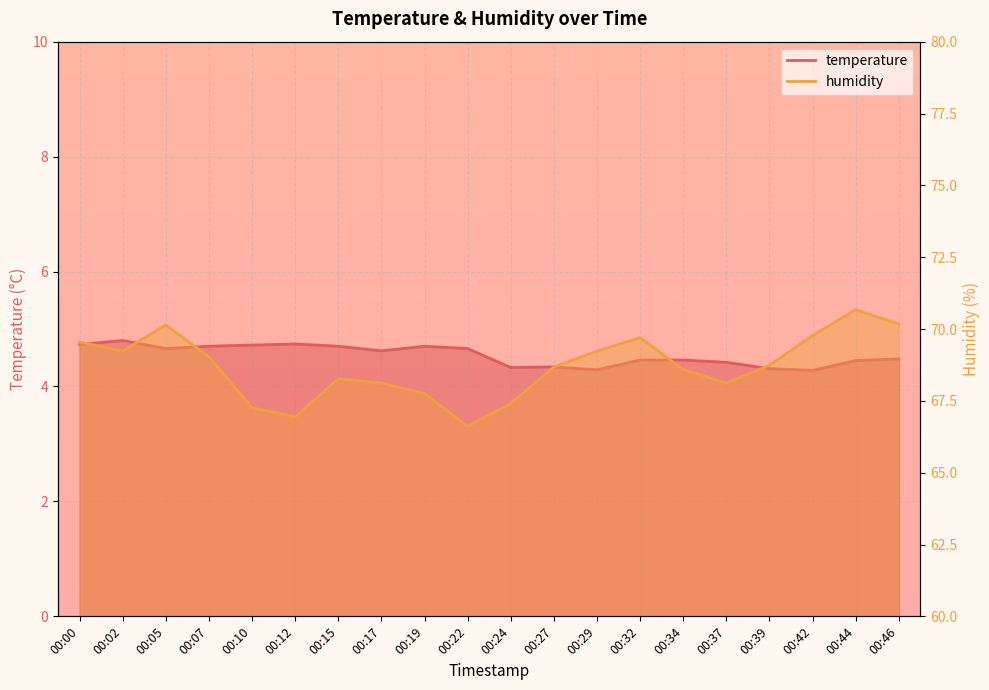

At which category does humidity reach its first local valley?

00:02